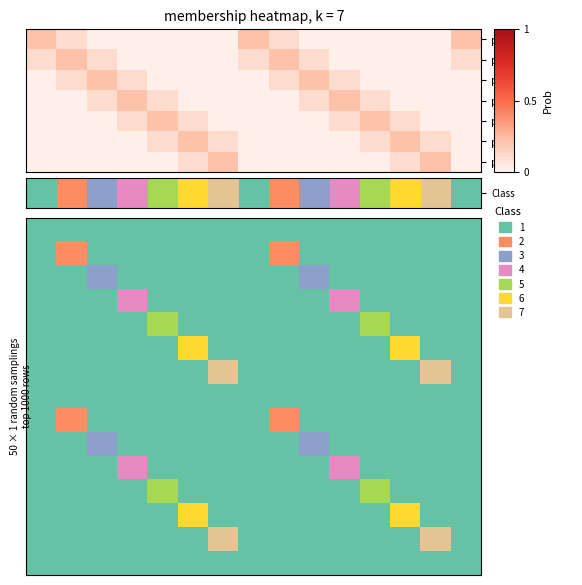

At which category does the chart reach its minimum across all series?

1